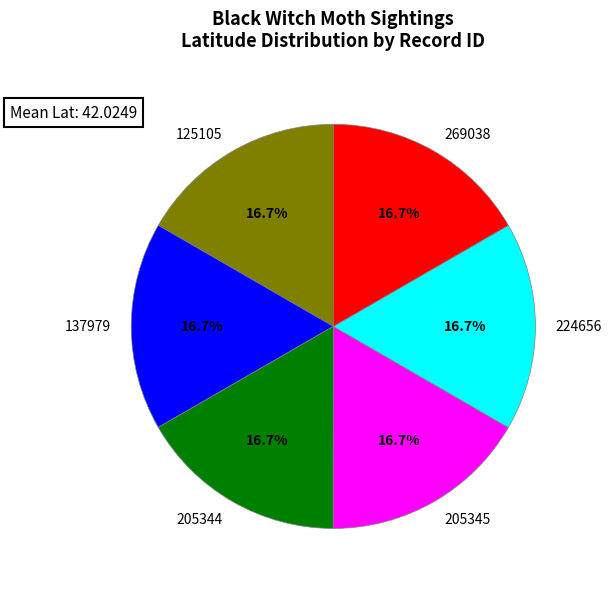

Count the number of slices in the pie.

6